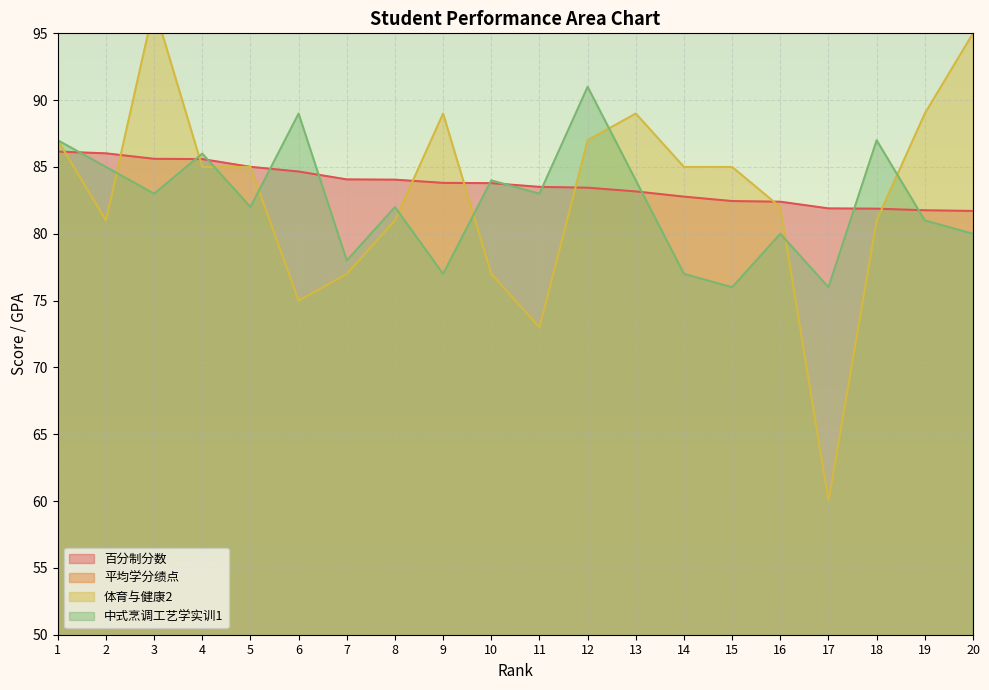

True or false: 排名 and 平均学分绩点 intersect in this chart.

False